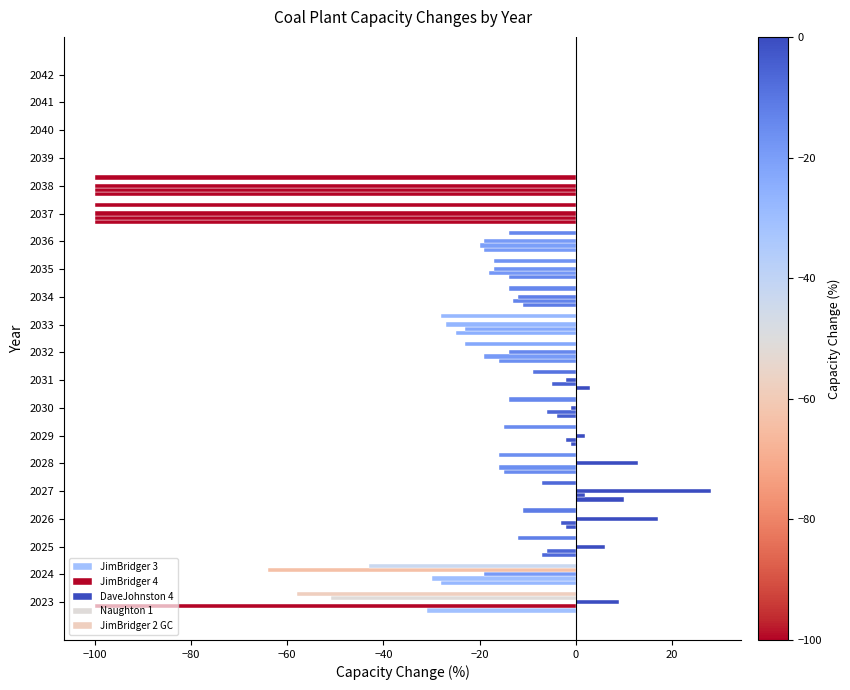

How many categories are shown in the chart?

20